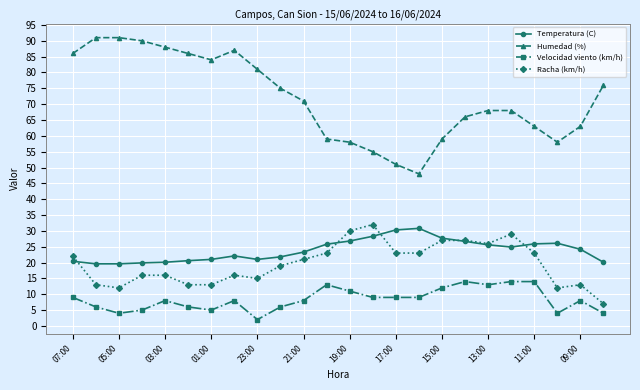

Which series has the largest range (max minus min)?

Humedad (%)